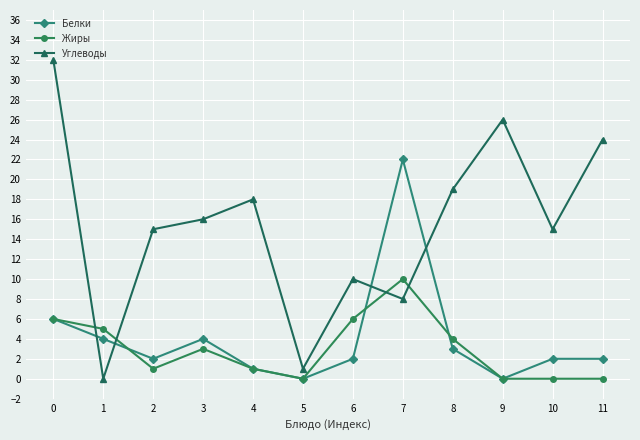

How many lines are shown in the chart?

3